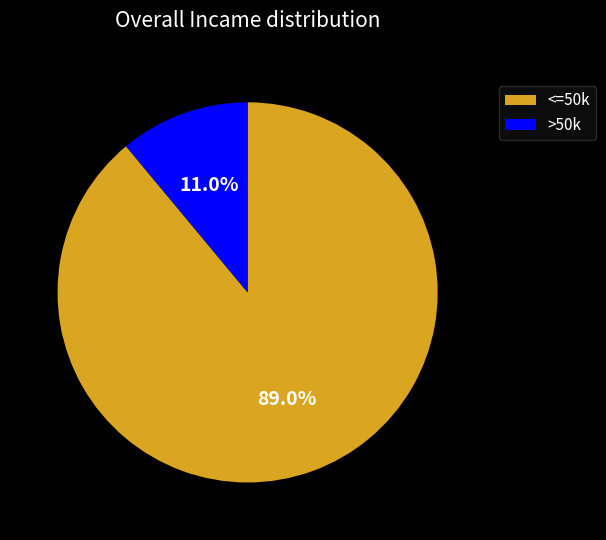

Does >50k represent more than half of the total?

No